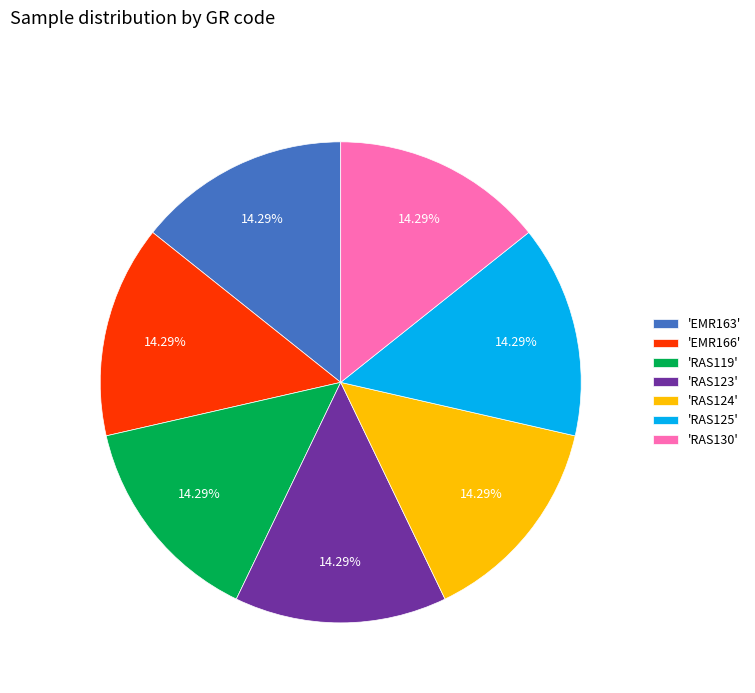

Do 'RAS130' and 'RAS119' together represent more than half of the pie?

No